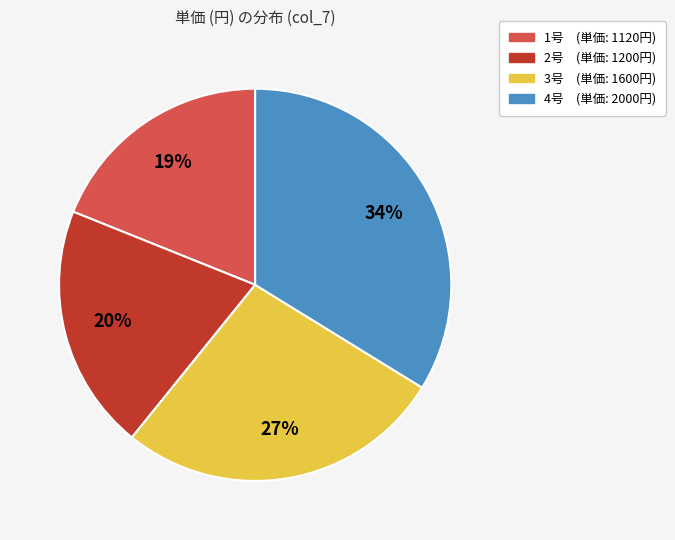

Which slice is the smallest?

1号